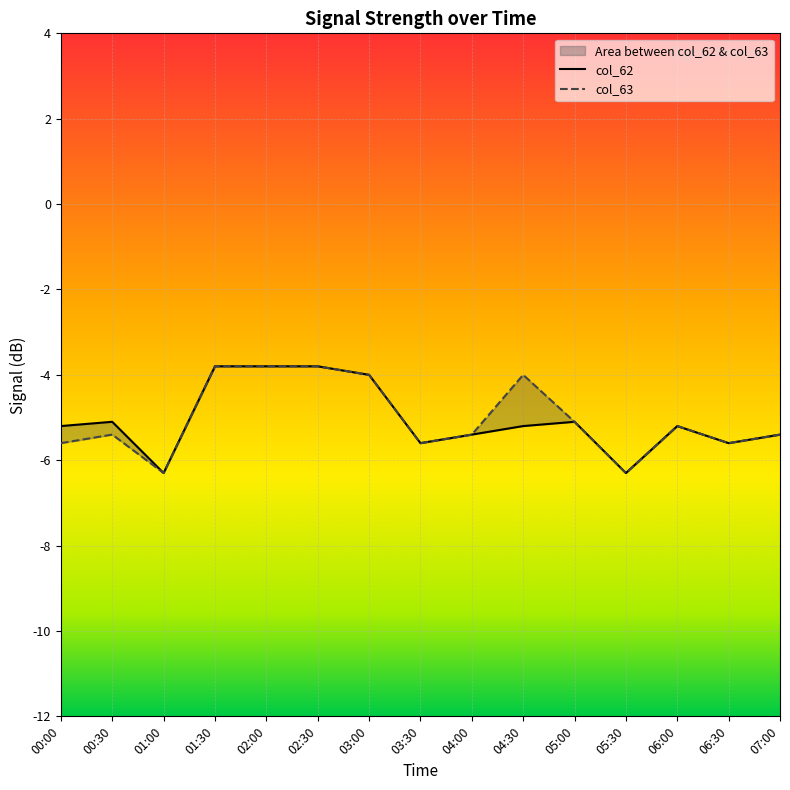

How many distinct data groups are displayed?

2